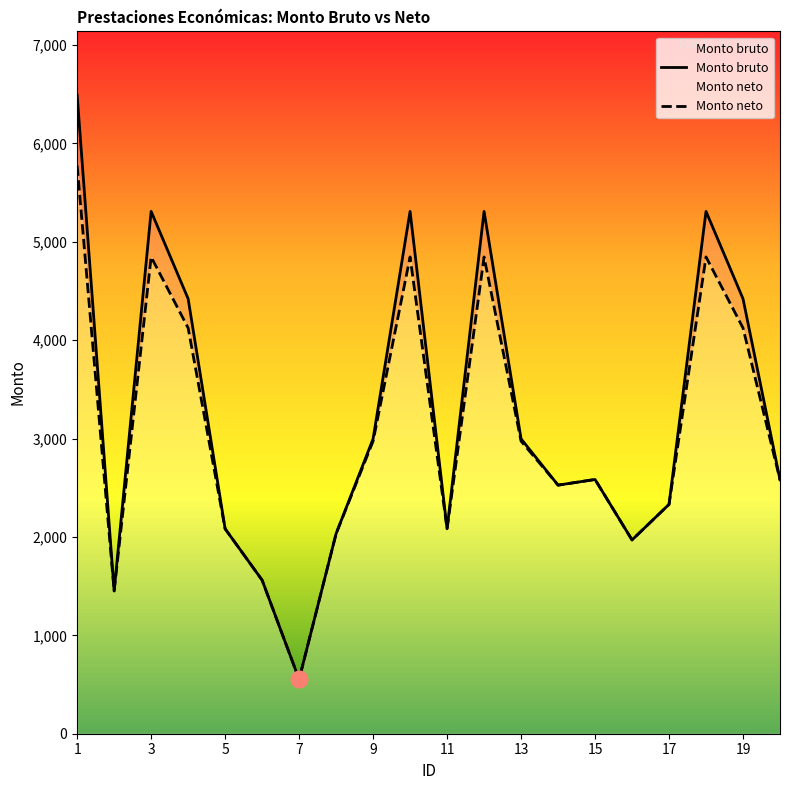

What are all the series names shown in the legend?

Monto bruto, Monto neto